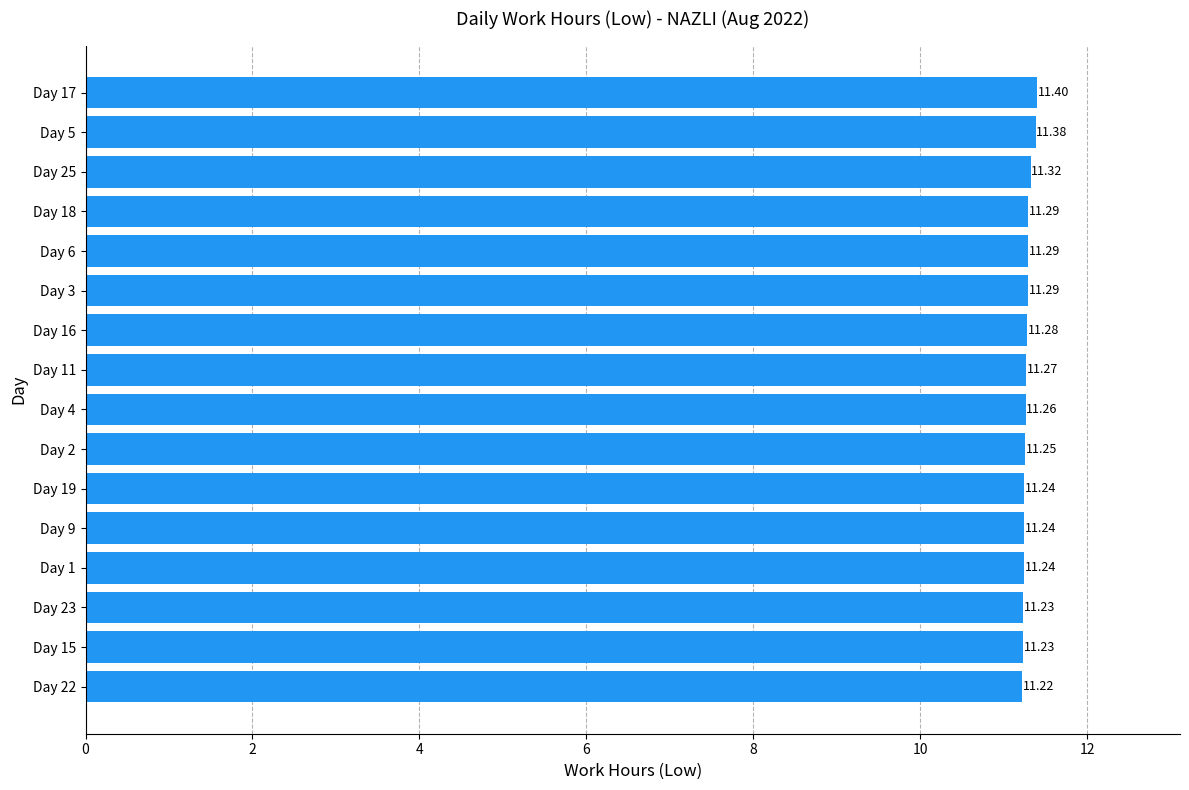

What is the average value?

11.3